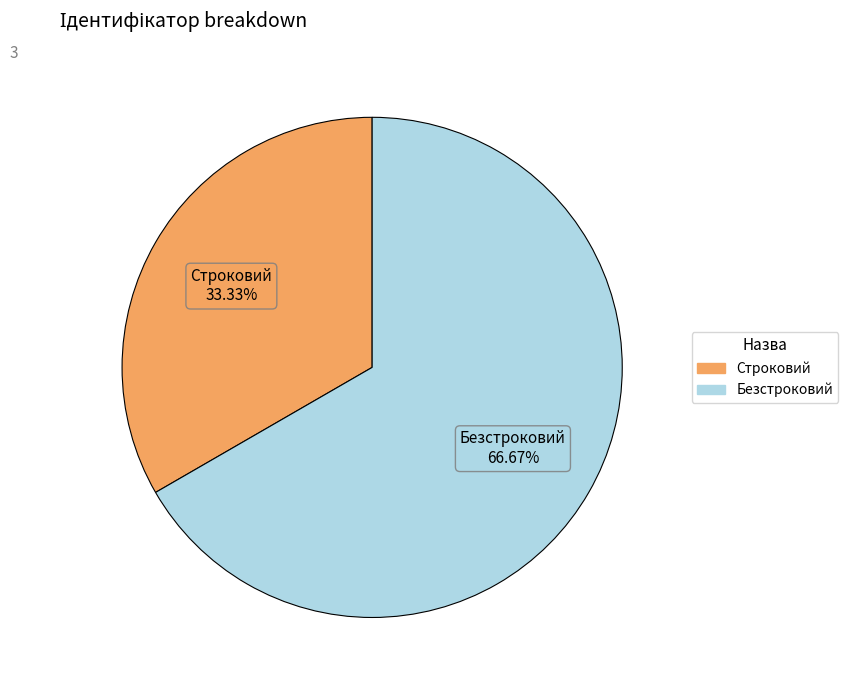

Which slice is the largest?

Безстроковий